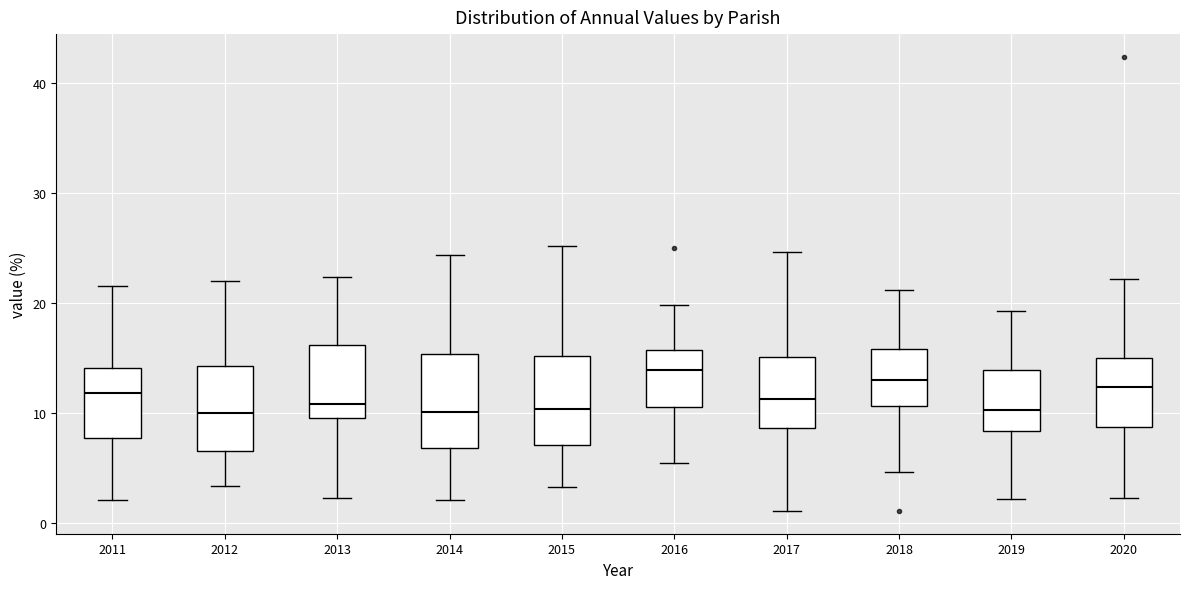

Where does the lower whisker of the box at x = 2012 end on the y-axis? The values are not printed on the chart, so give them approximately, as read against the axis.

3